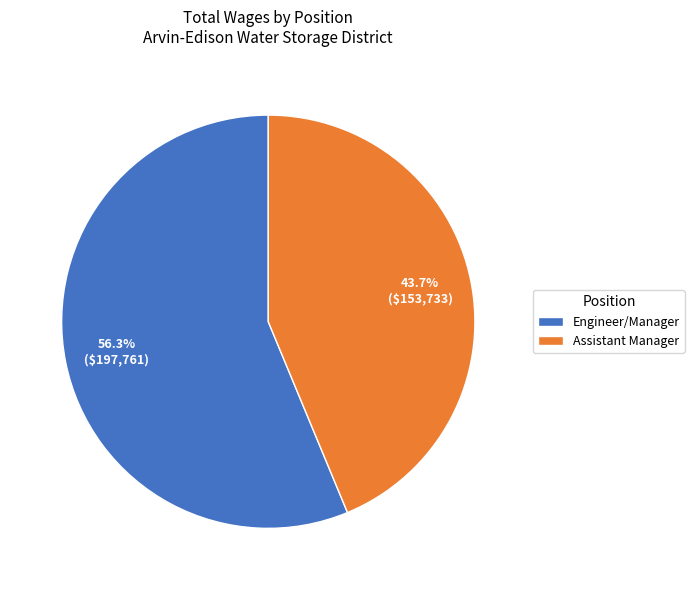

Is Assistant Manager the majority of the pie?

No